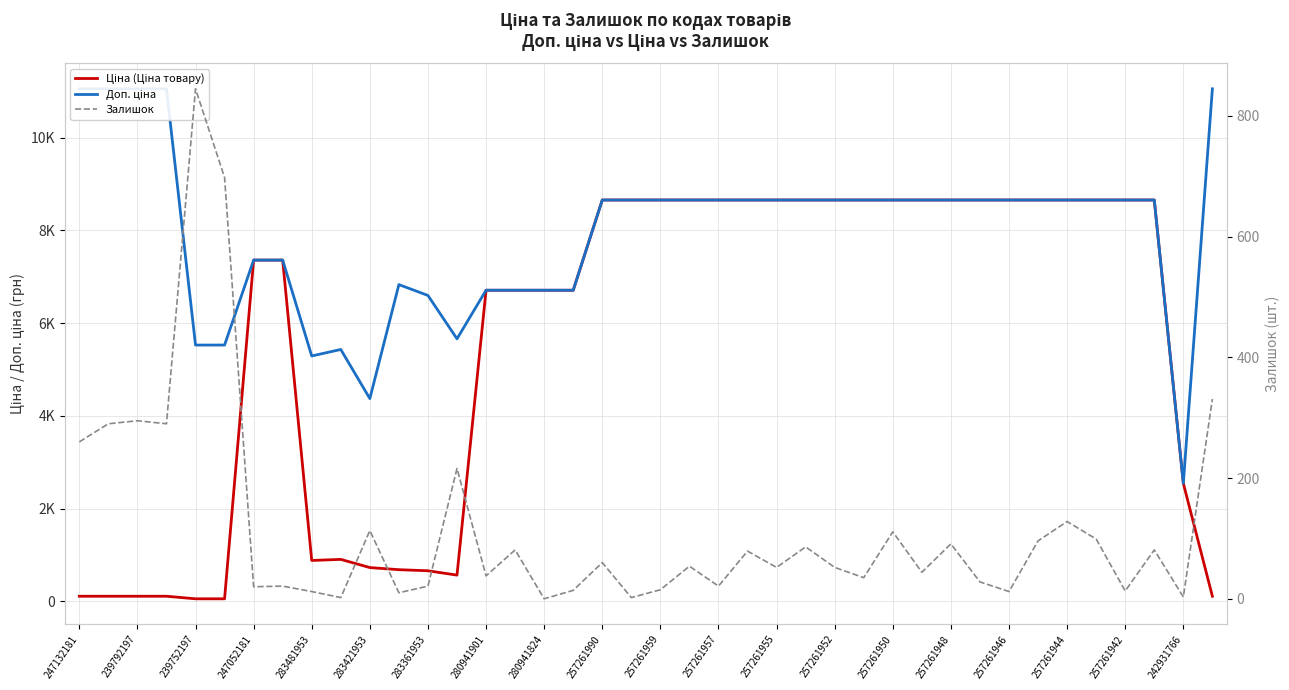

True or false: Залишок has a value of 331.0 at 39.

True